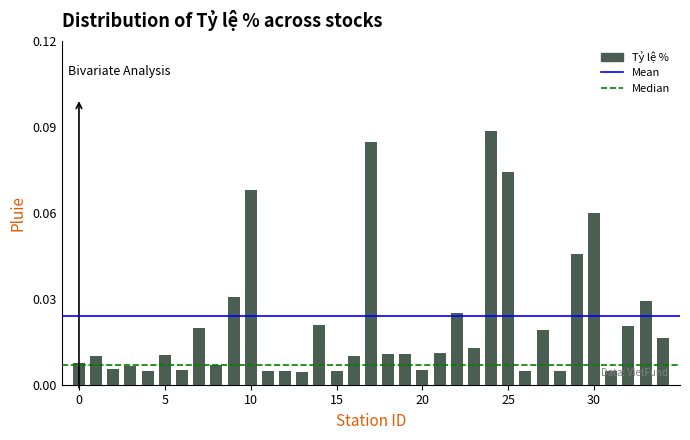

What is the sum of all values?

0.8